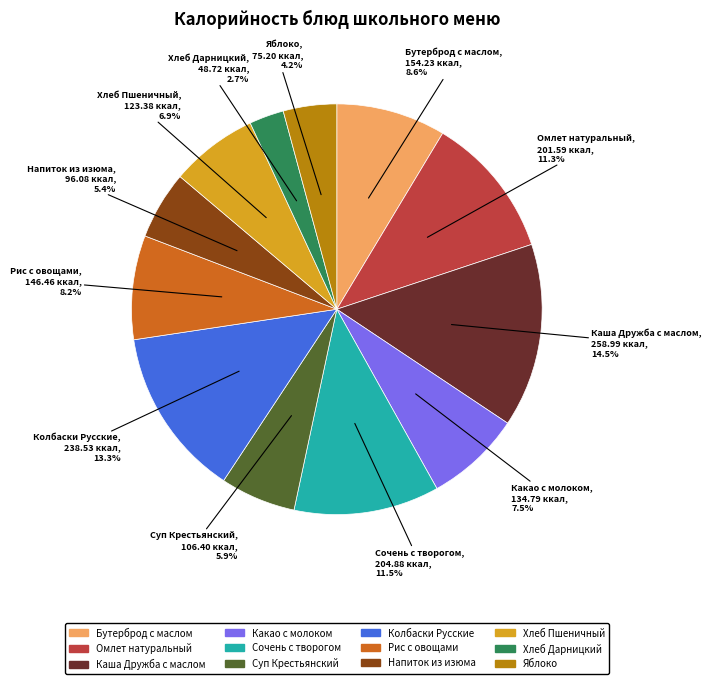

Does any single category account for the majority?

No